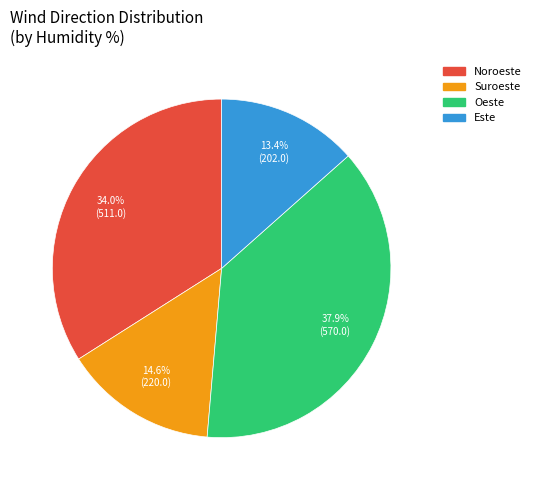

Is there any slice that represents more than half of the pie?

No